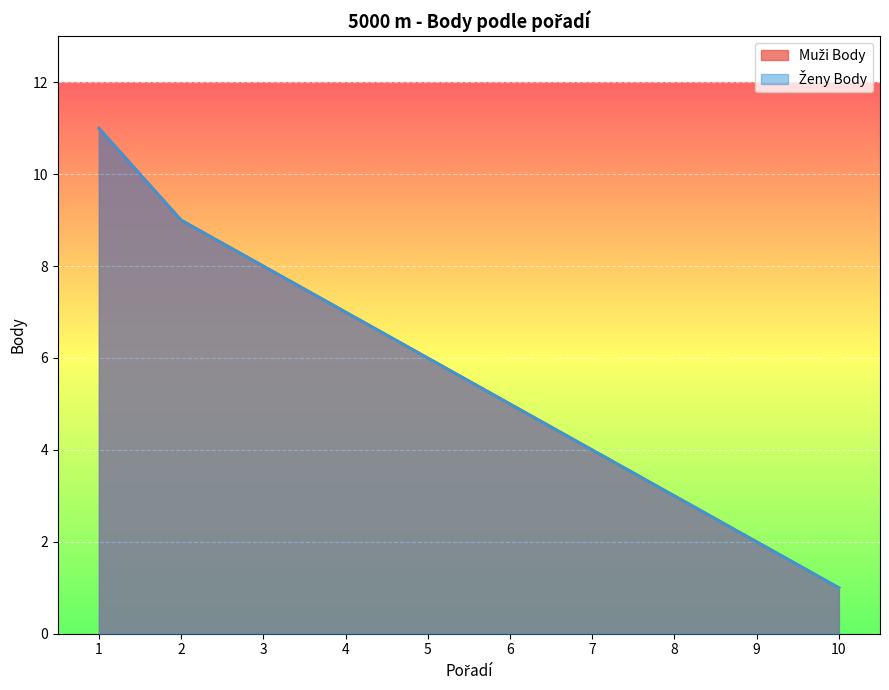

Which label corresponds to the smallest value in the chart?

10